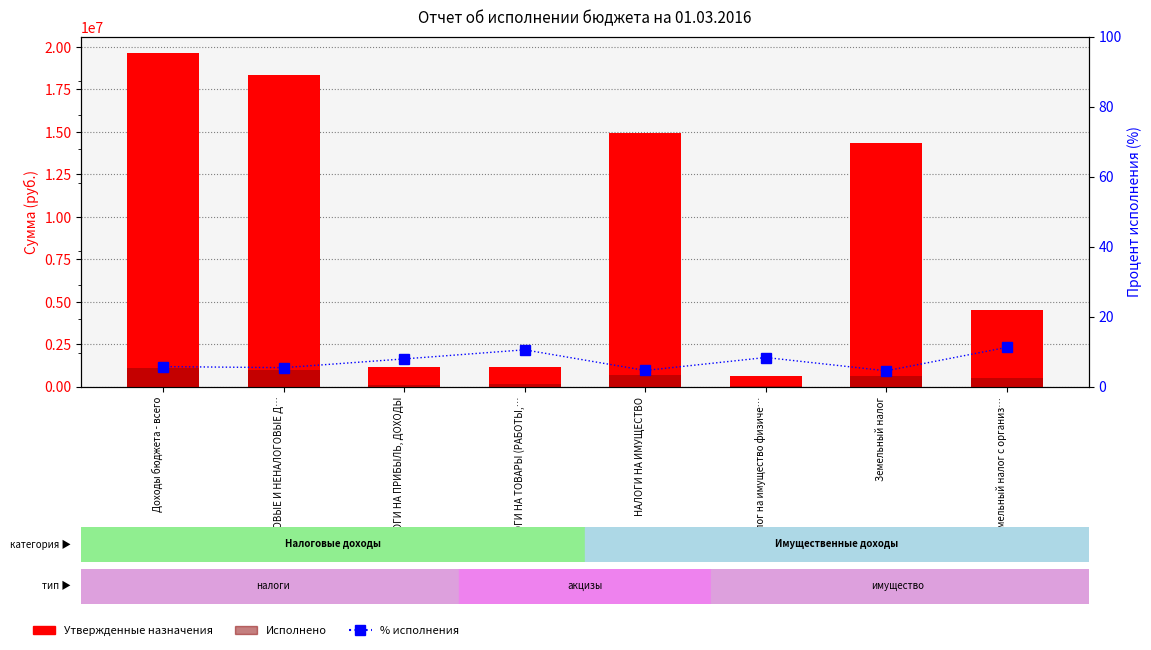

What is the total value across all series at Земельный налог с организ…?

5004387.5